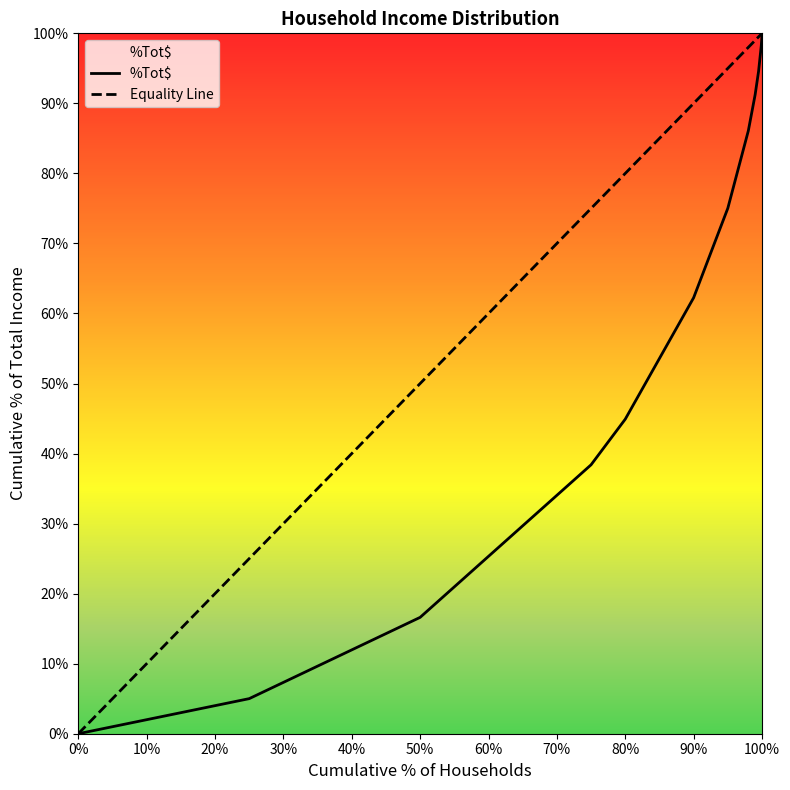

True or false: the data shows 0.9 at 0.99.

True